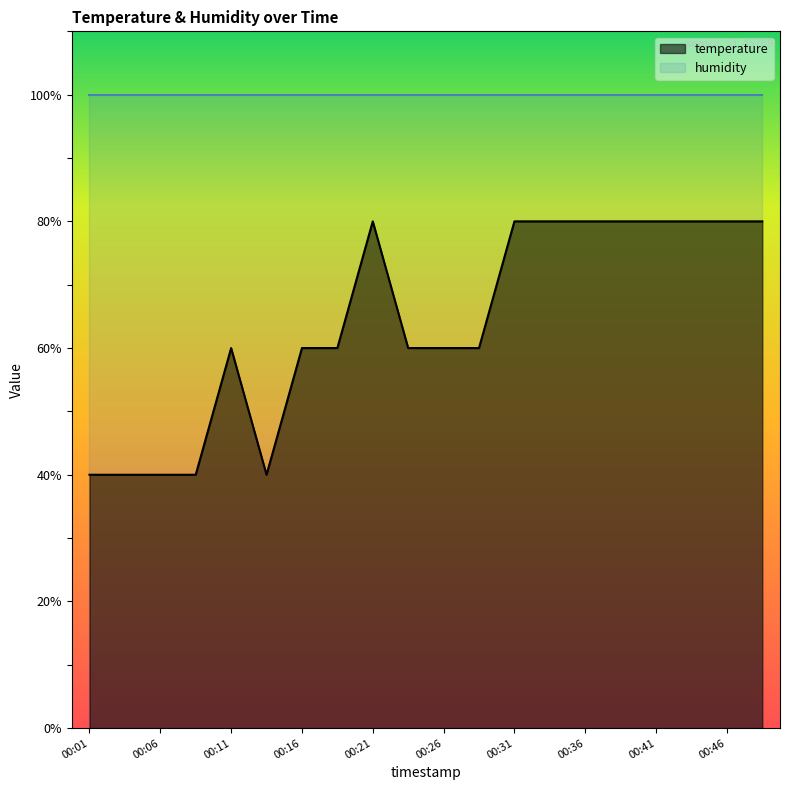

At which category does the data reach its first local valley?

00:13